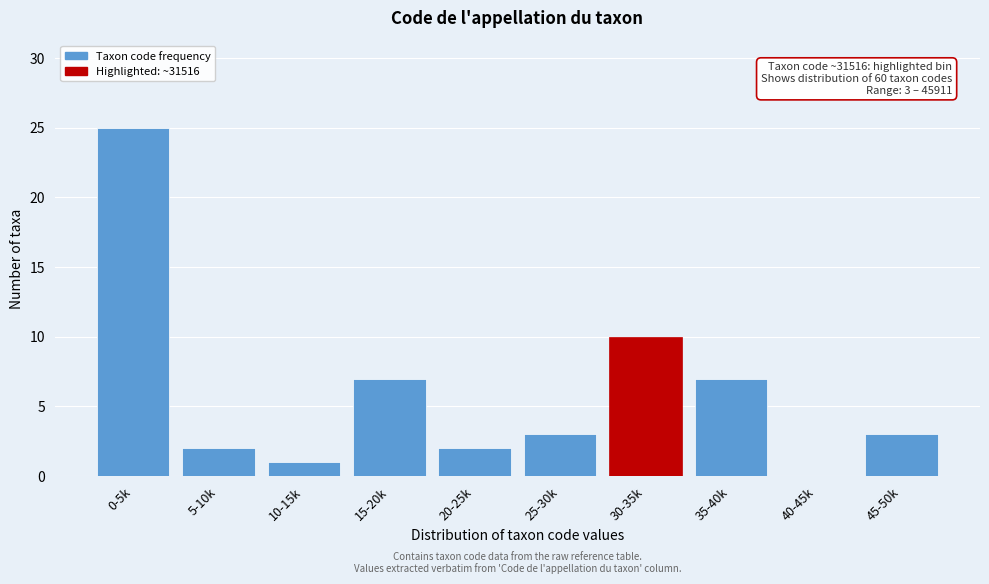

Reading left to right, transcribe all the data shown in this chart.

0-5k=25	5-10k=2	10-15k=1	15-20k=7	20-25k=2	25-30k=3	30-35k=10	35-40k=7	40-45k=0	45-50k=3